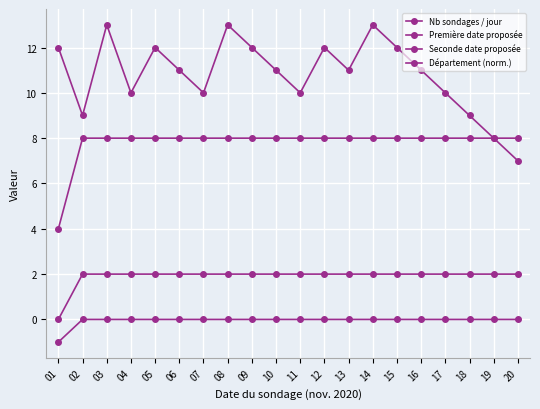

Rank the categories by Seconde date proposée value from highest to lowest.

02, 03, 04, 05, 06, 07, 08, 09, 10, 11, 12, 13, 14, 15, 16, 17, 18, 19, 20, 01